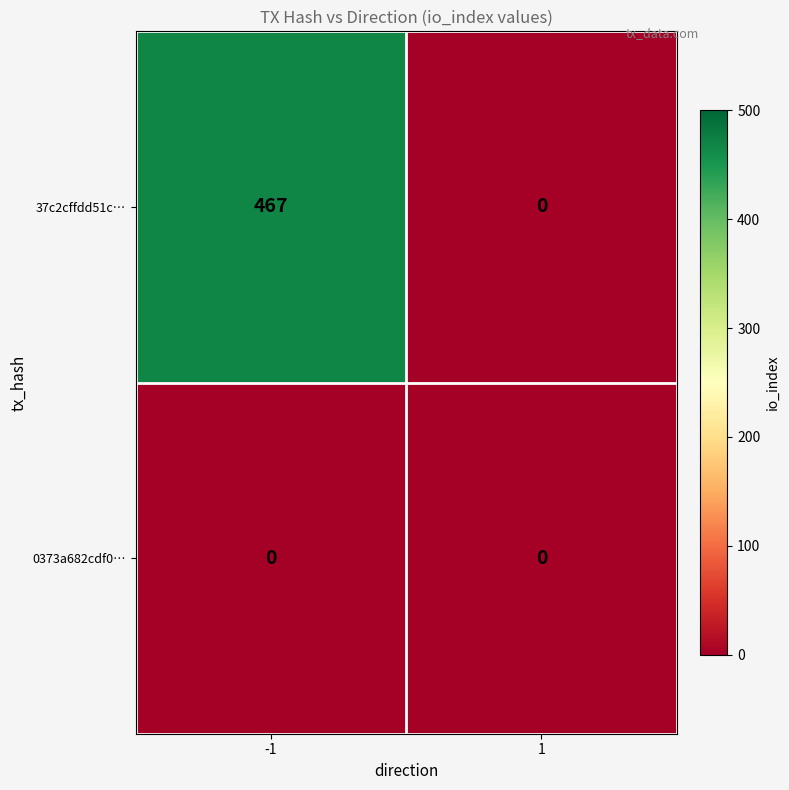

True or false: 0373a682cdf0… has a value of 0 at -1.

True